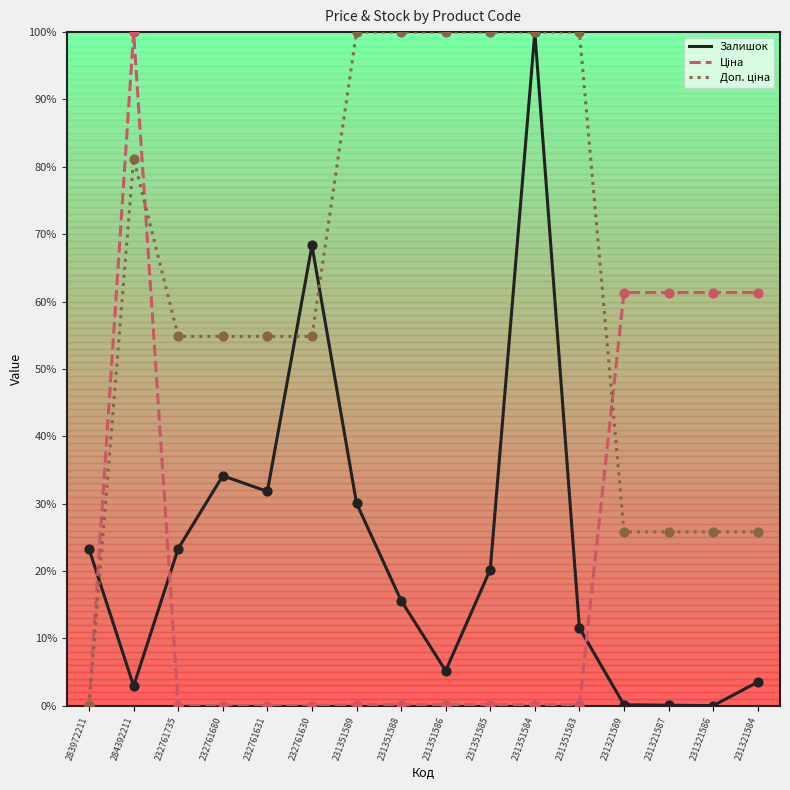

Which series has the largest total across all categories?

Доп. ціна